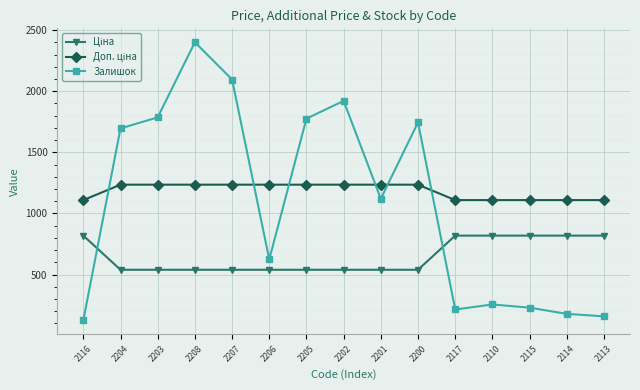

At which category does Залишок reach its first local valley?

2206